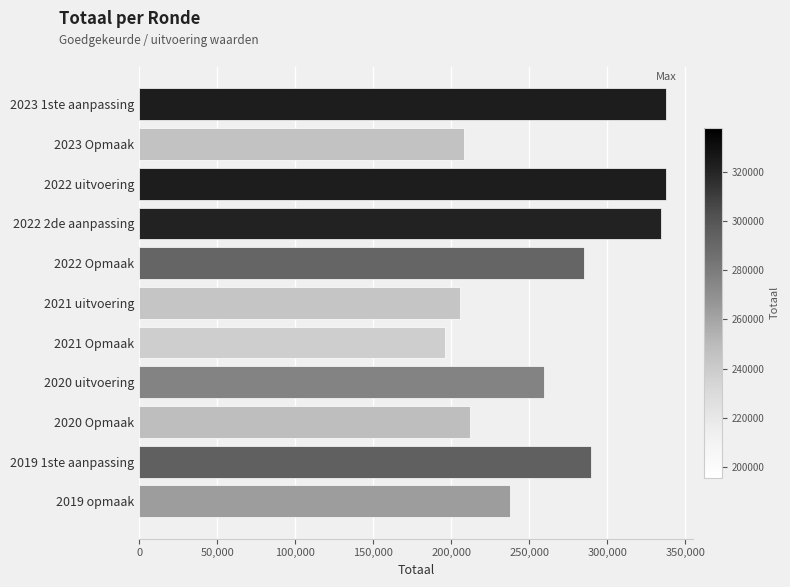

What is the value of the 2nd bar from the top?

207943